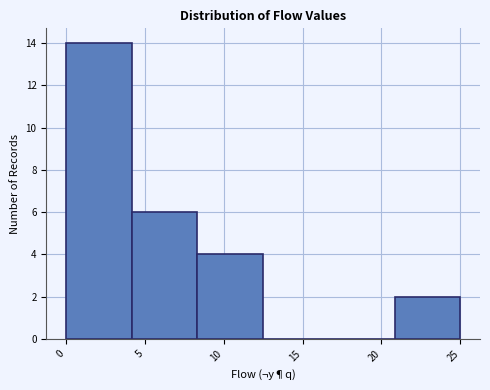

Over which range of the x-axis is the bar tallest?

0.0 to 4.0